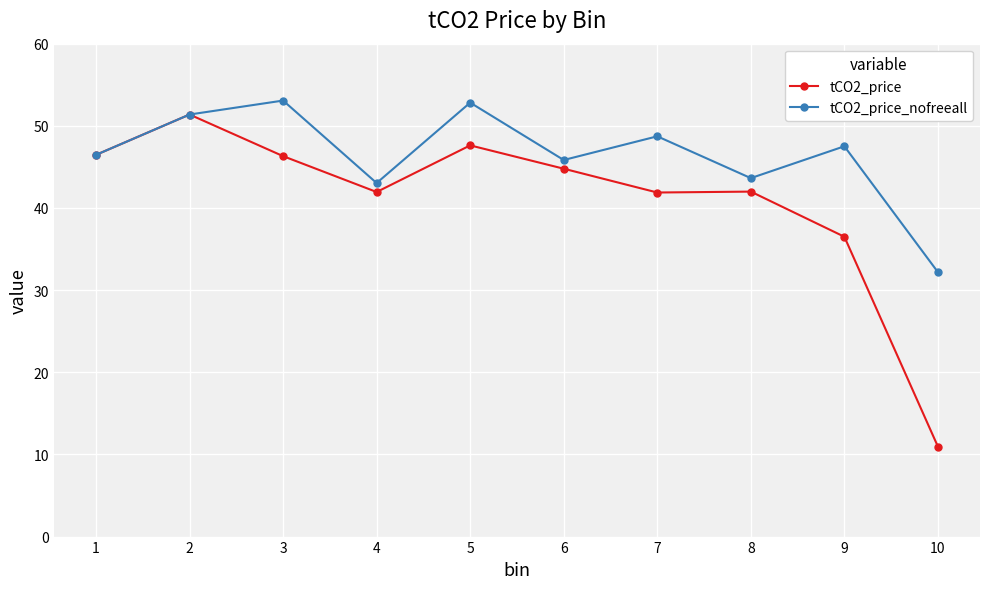

Which label corresponds to the smallest value in the chart?

10